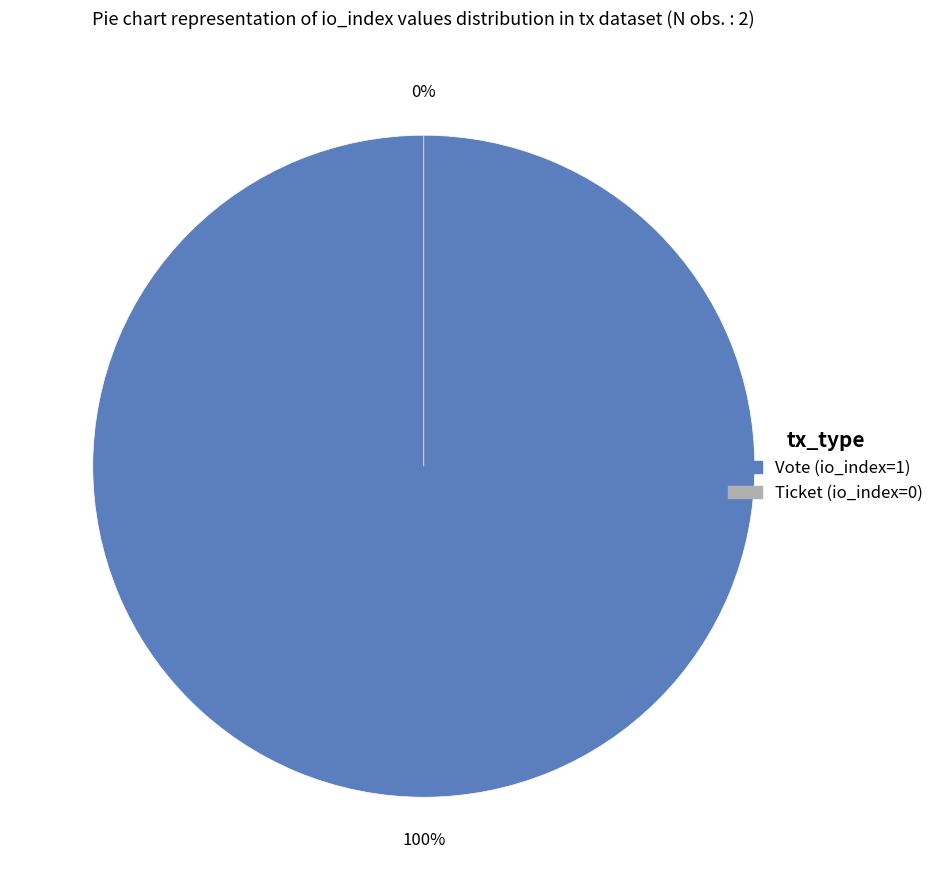

To the nearest percent, what is the average slice percentage?

50%